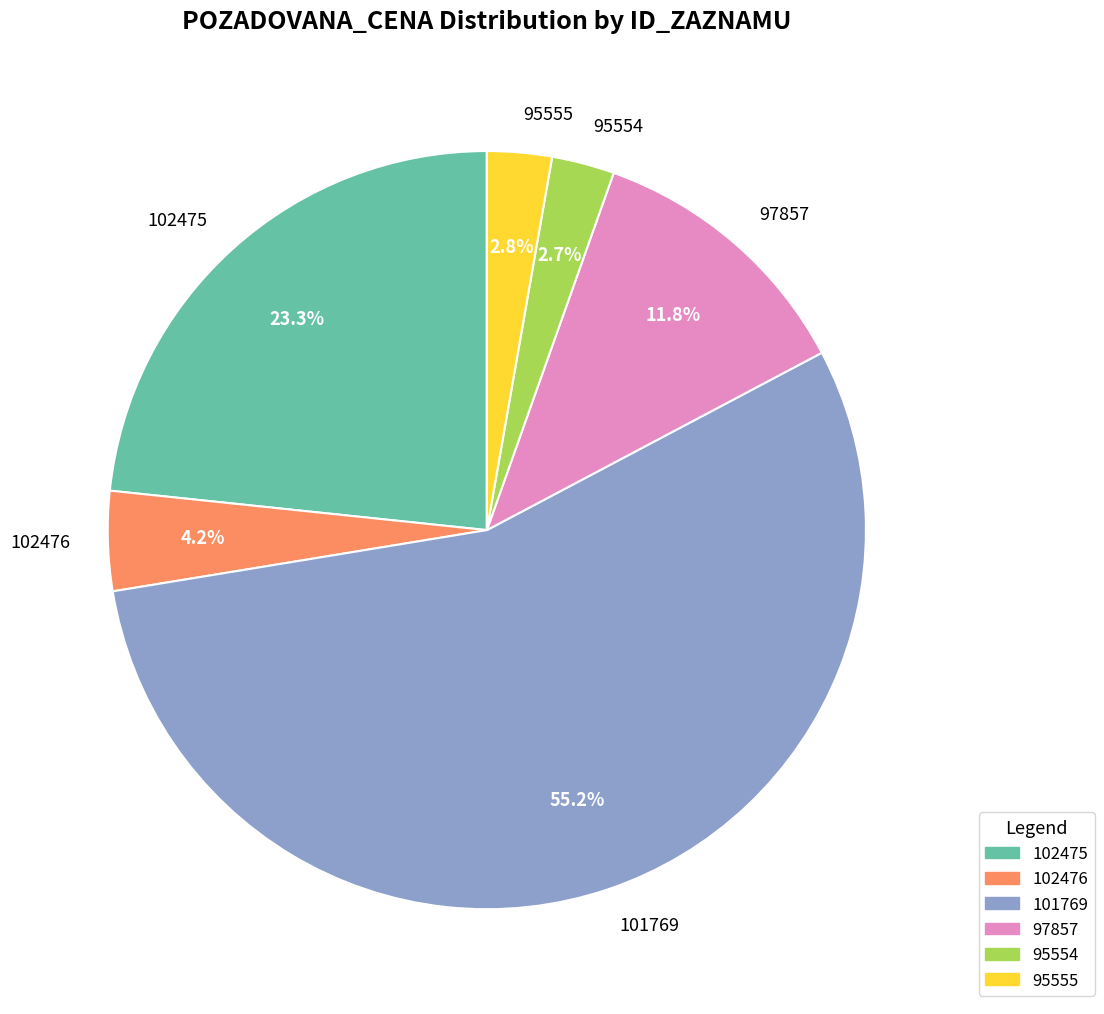

Which category has the biggest portion of the pie?

101769